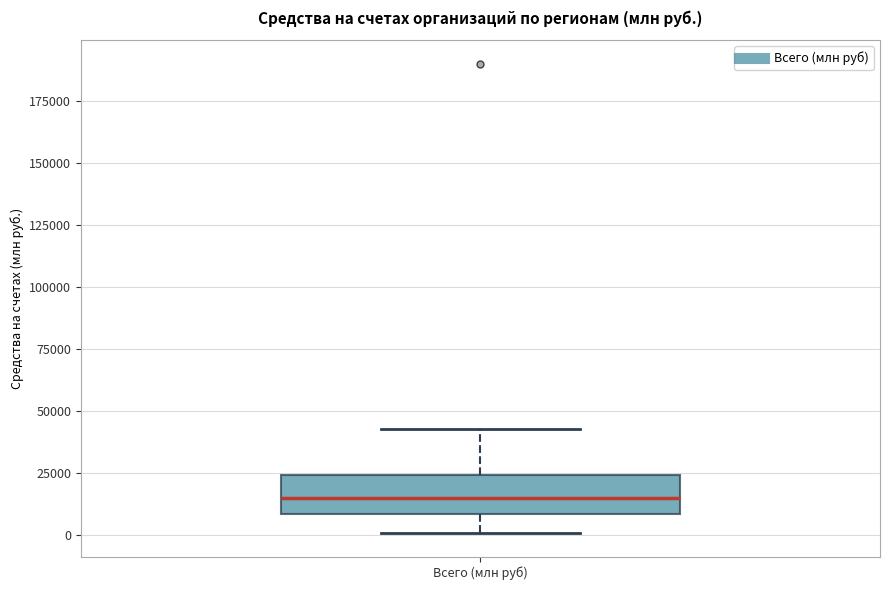

Transcribe this box plot: give where the median line is, the range the box spans, and where the two whiskers end, as read against the y-axis. The values are not printed on the chart, so give them approximately, as read against the axis.

median 15000, box 10000 to 25000, whiskers 0 to 45000